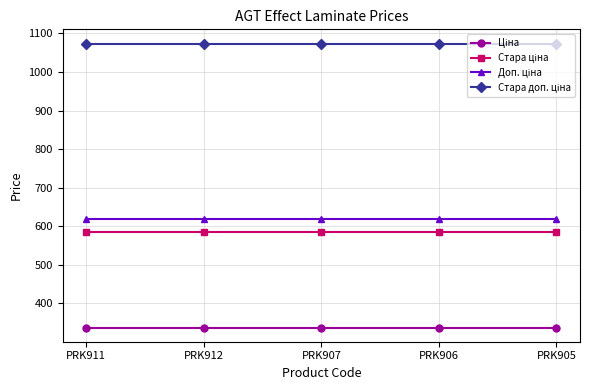

At how many categories does at least one series exceed 753?

5